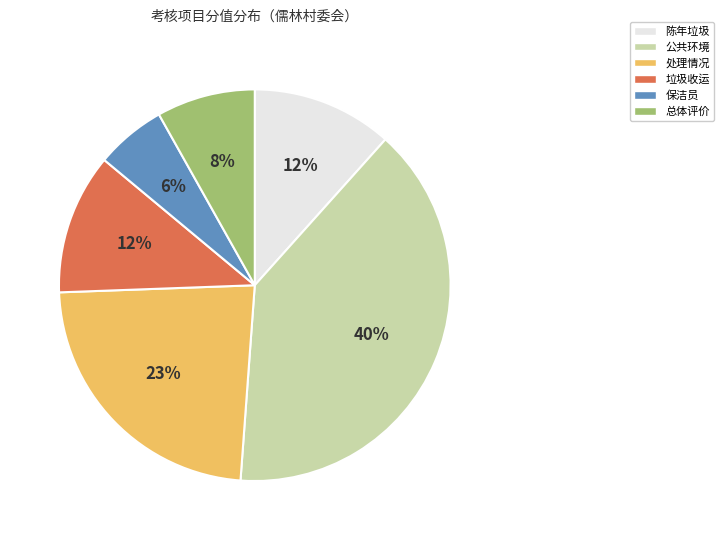

To the nearest percent, what is the average slice percentage?

17%